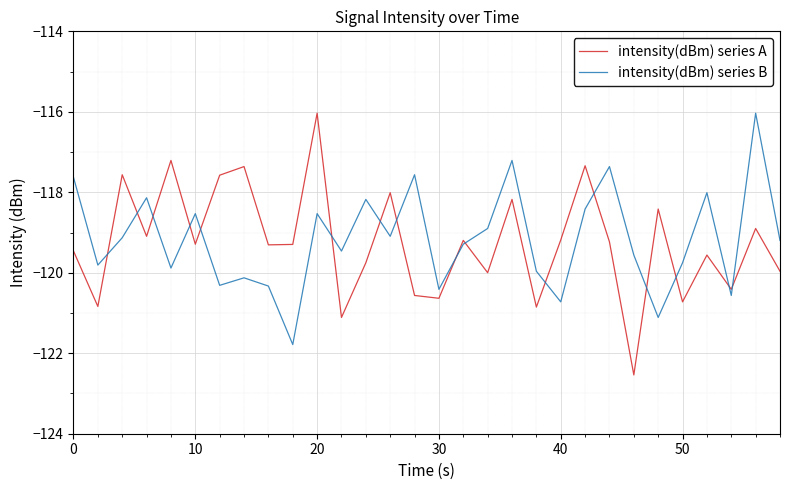

What is the minimum value shown in the chart?

-122.5